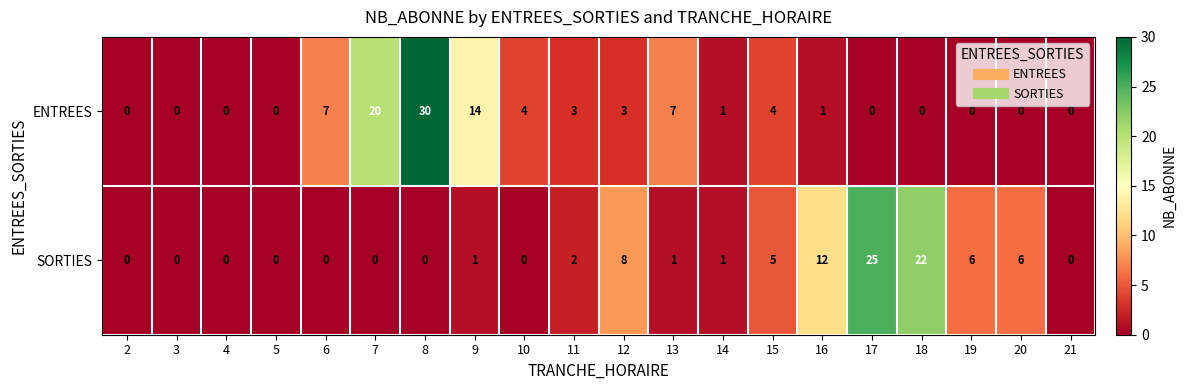

What is the average value of the ENTREES series?

5